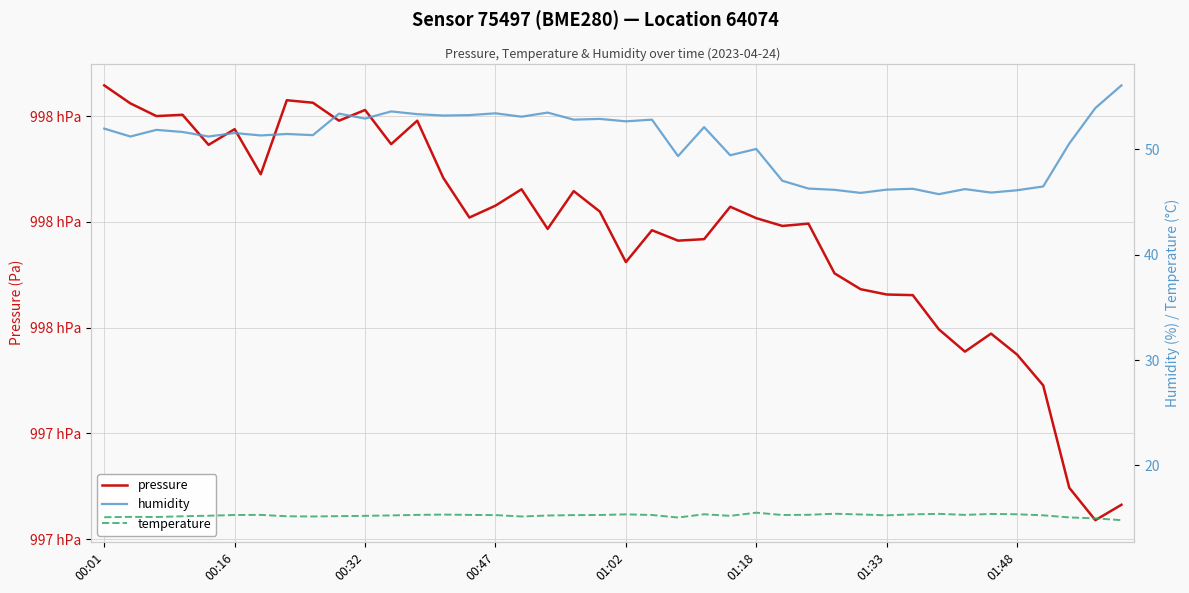

True or false: temperature has a value of 22.4 at 01:02.

False